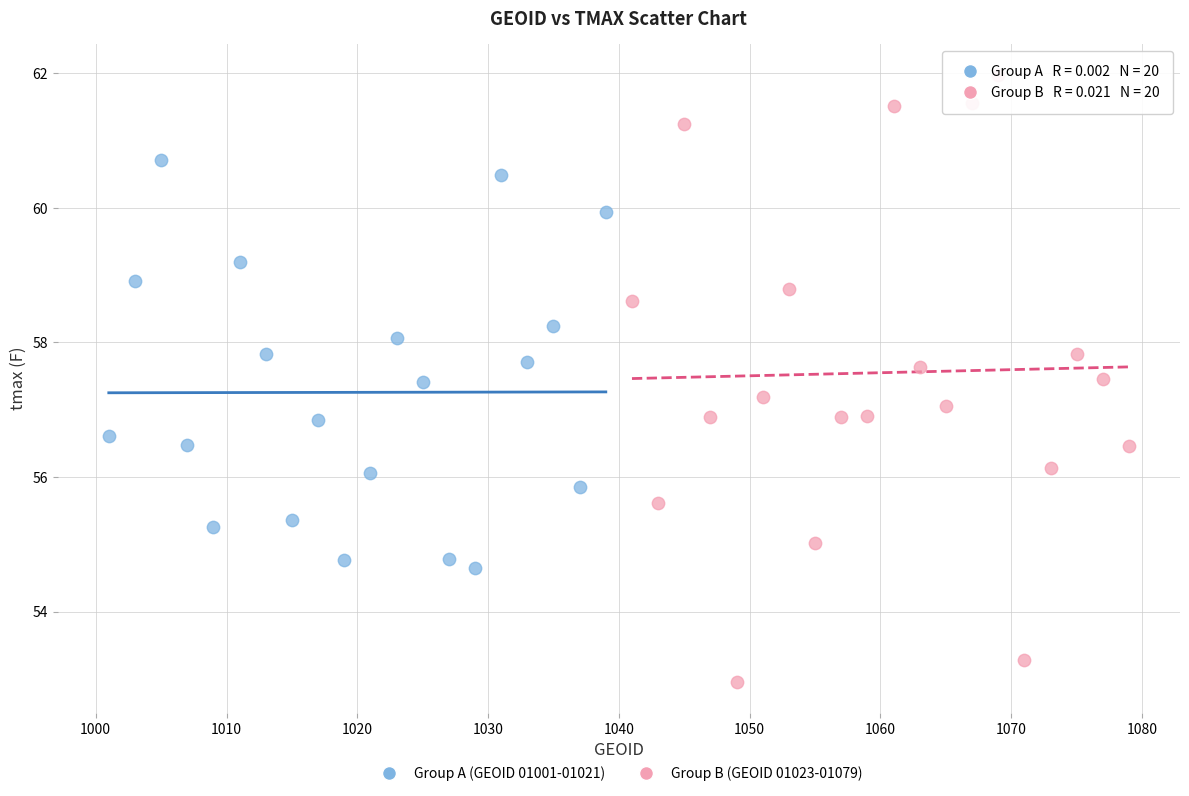

Which series contains the highest Y value?

Group B (GEOID 01023-01079)